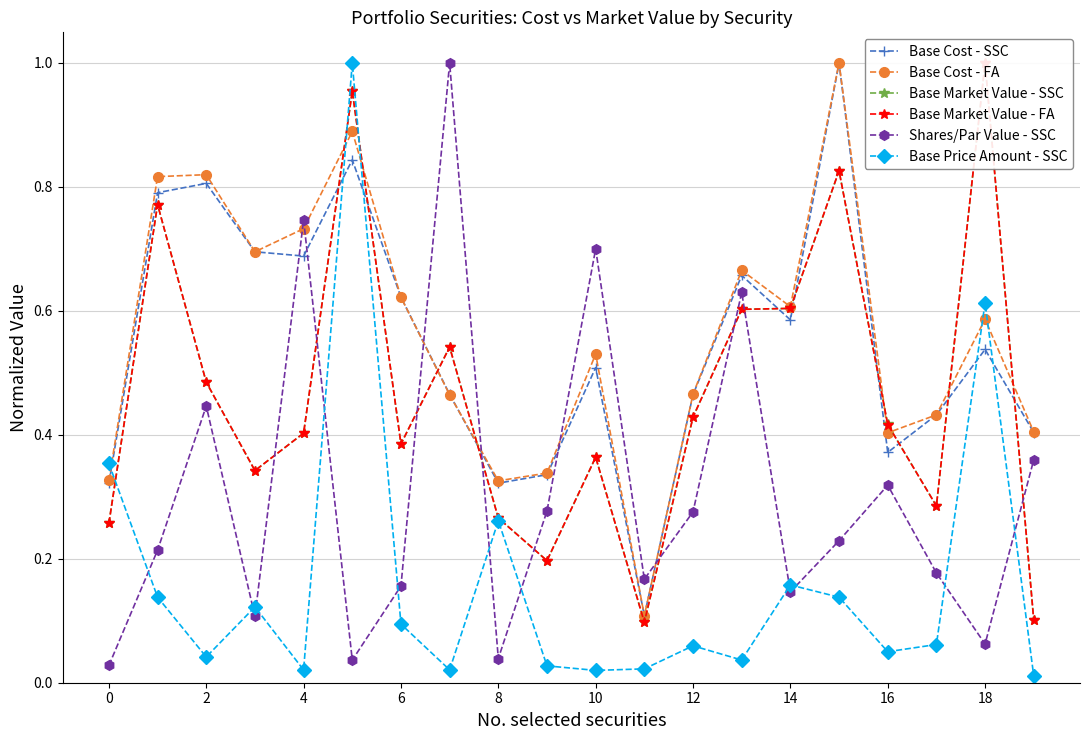

What is the highest value of the Base Price Amount - SSC series?

1.0